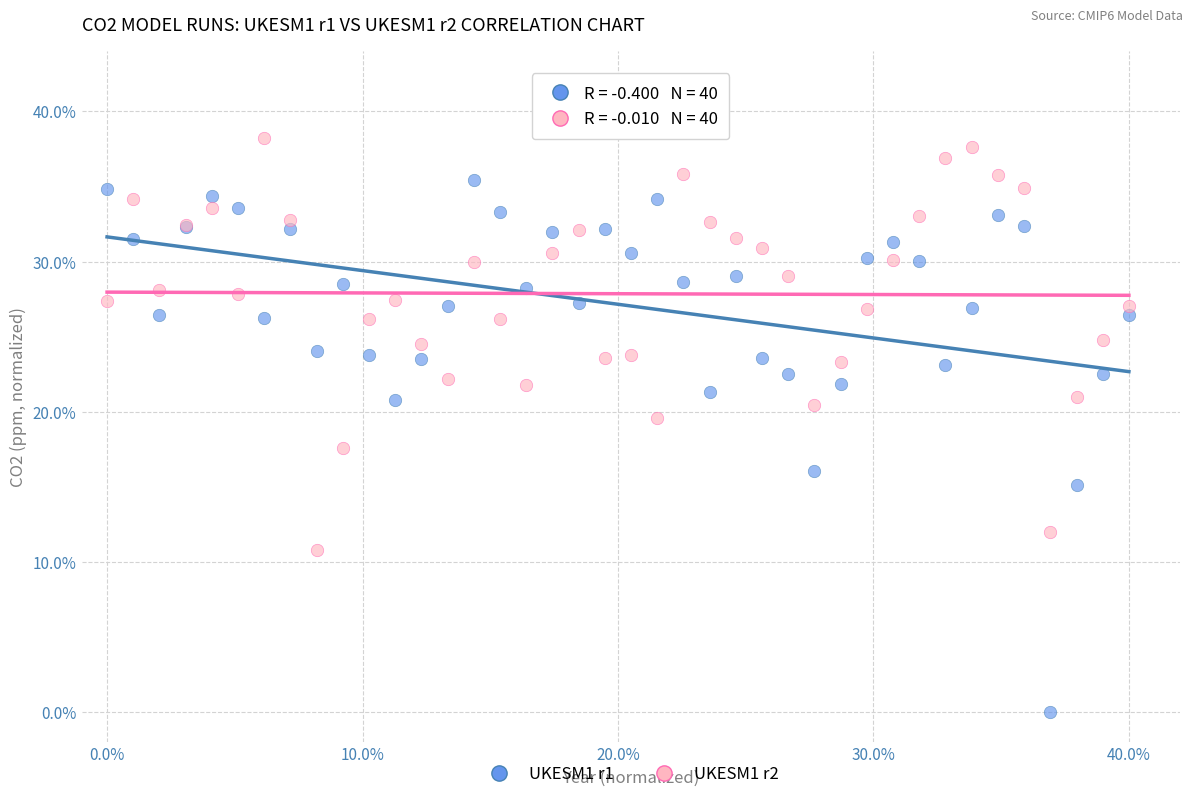

Which series has the widest spread of Y values?

UKESM1 r1